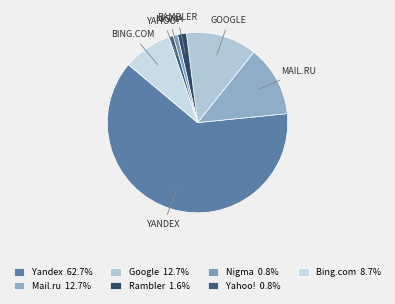

True or false: Yandex accounts for 76% of the total.

False